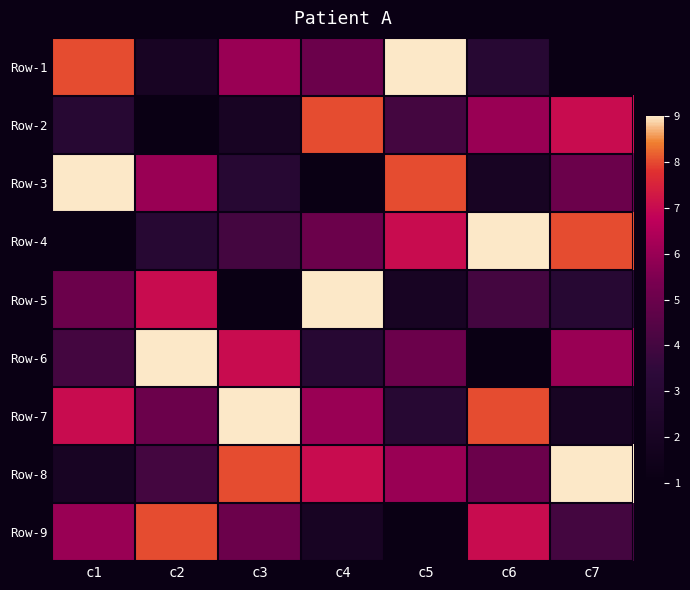

Which label corresponds to the smallest value in the chart?

c7